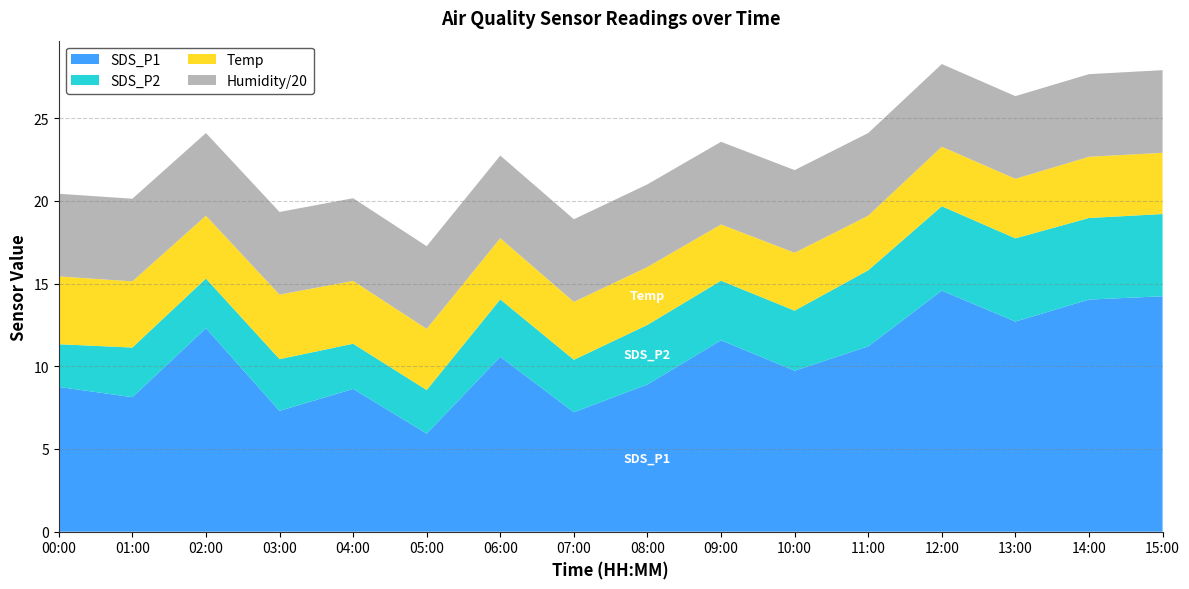

True or false: SDS_P1 has more than 0 points higher than both neighbors.

True